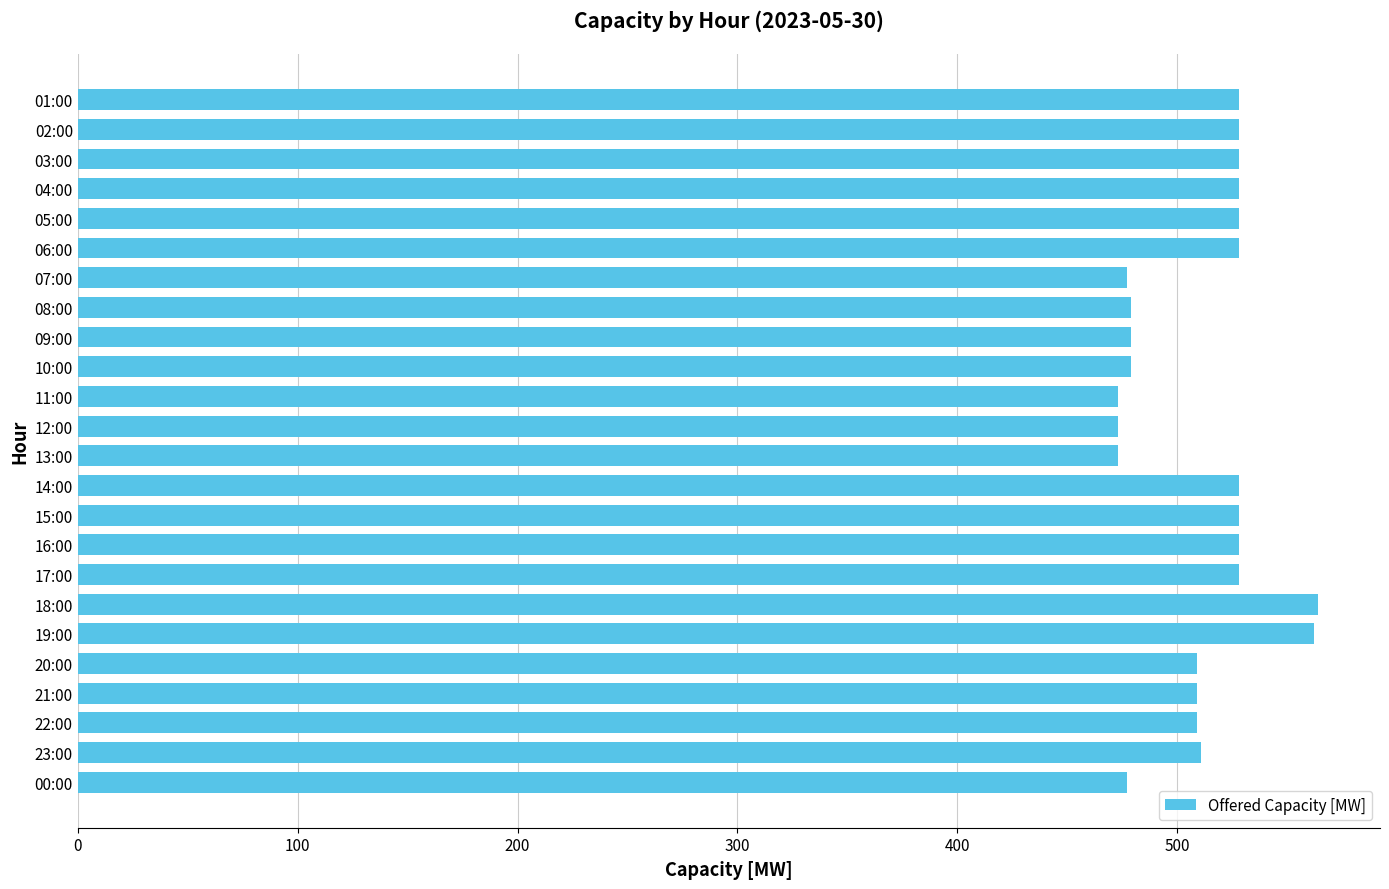

What is the label of the 4th bar from the top?

04:00